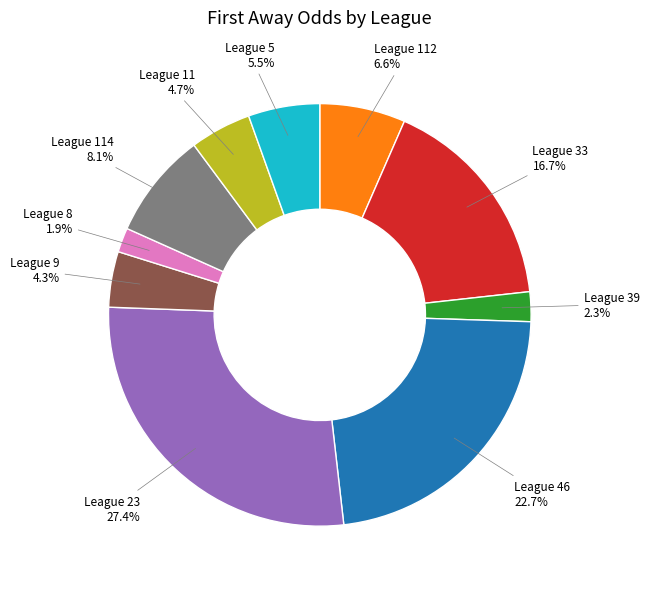

Is the sum of League 9 and League 11 greater than half?

No